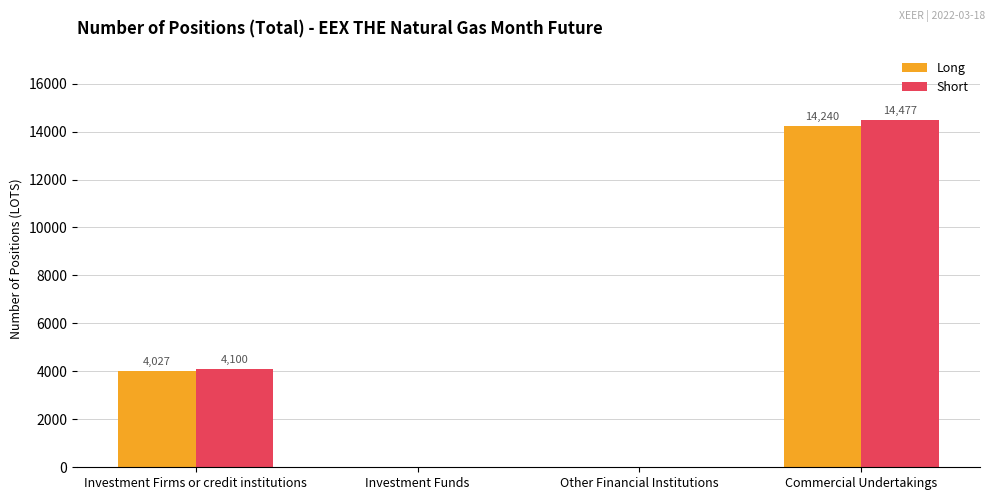

Reading left to right, extract all data points from this chart.

Long: 4027	0	0	14240
Short: 4100	0	0	14477